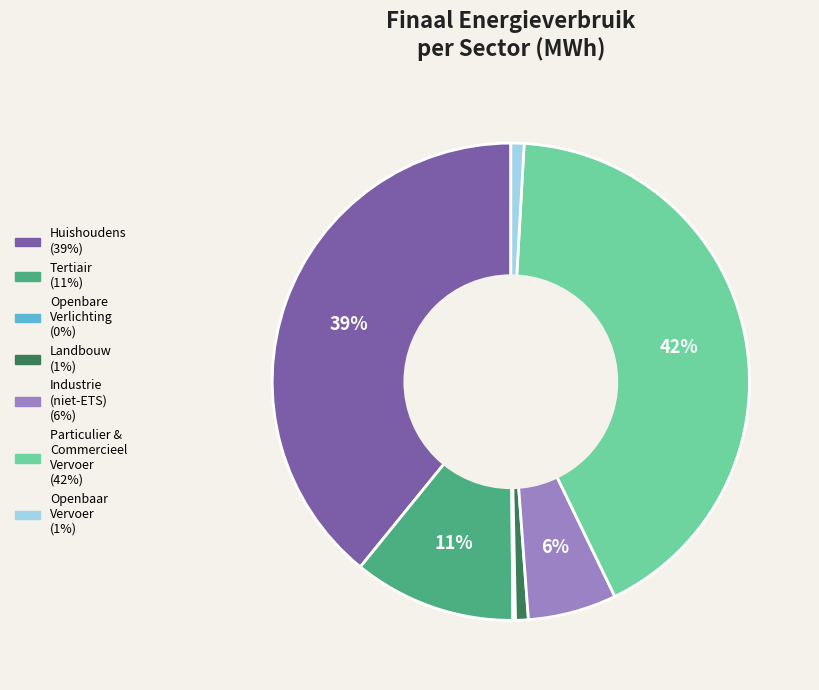

Is there a majority slice in this chart?

No